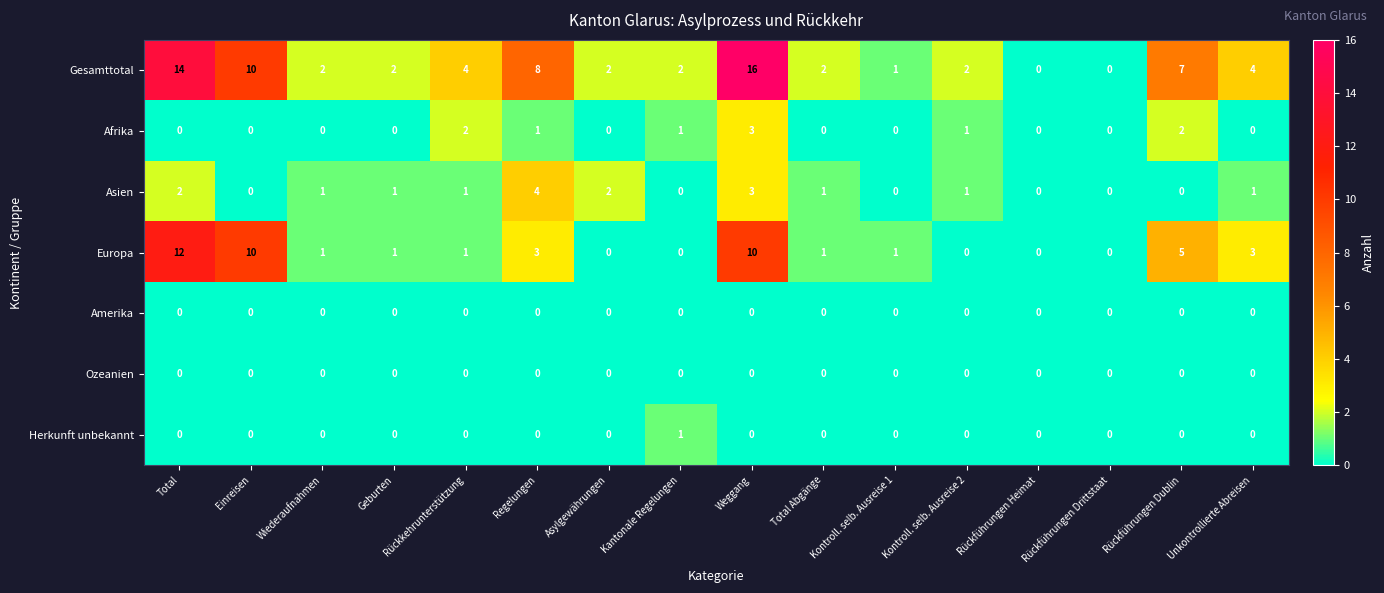

The Ozeanien series shows 0 at Rückführungen Drittstaat. True or false?

True